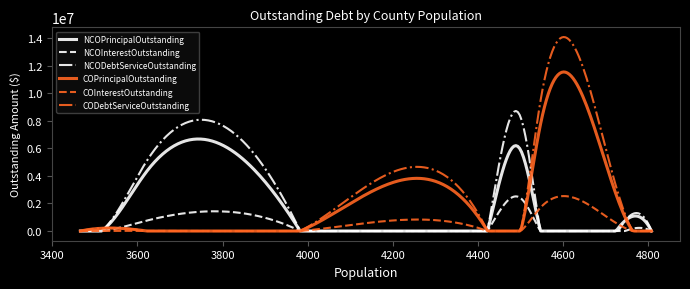

What are all the series names shown in the legend?

NCOPrincipalOutstanding, NCOInterestOutstanding, NCODebtServiceOutstanding, COPrincipalOutstanding, COInterestOutstanding, CODebtServiceOutstanding